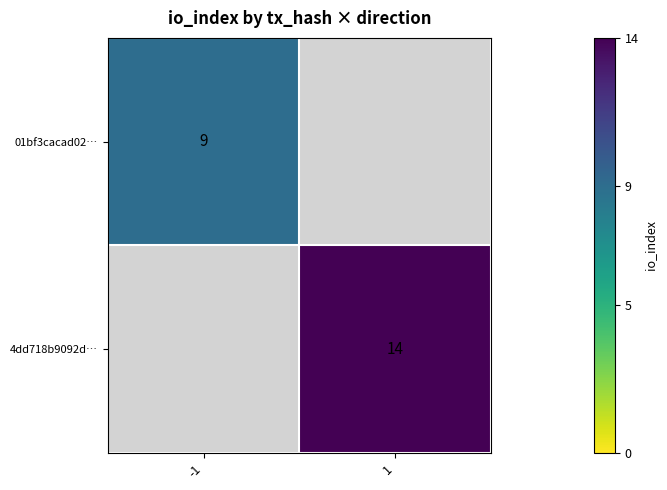

Is it true that 4dd718b9092d… equals 22 at 1?

False